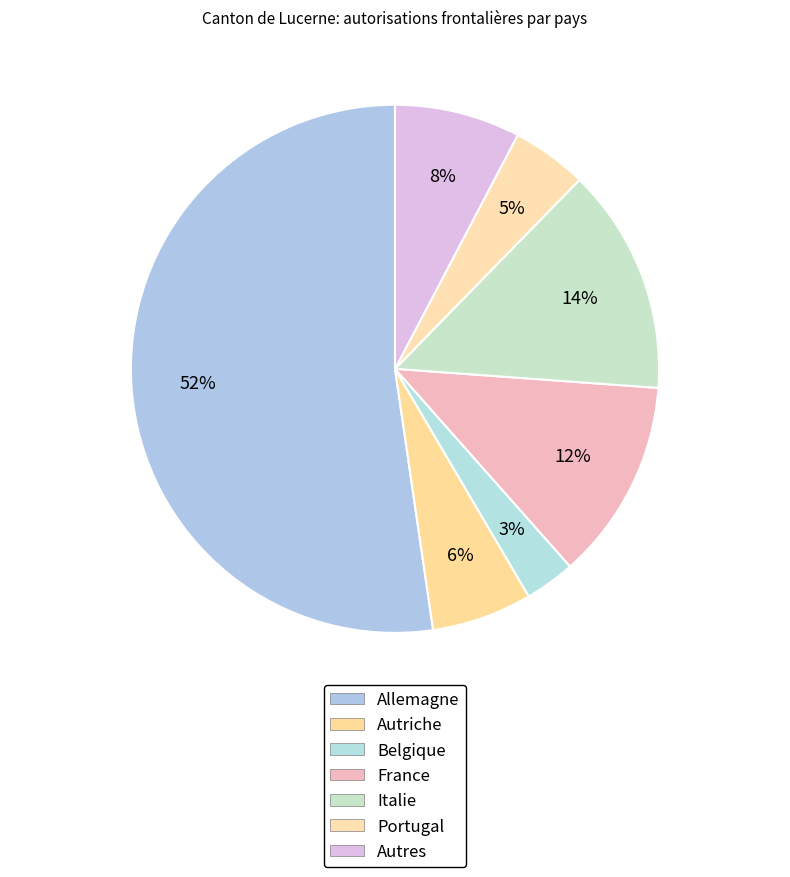

Is Allemagne the majority of the pie?

Yes